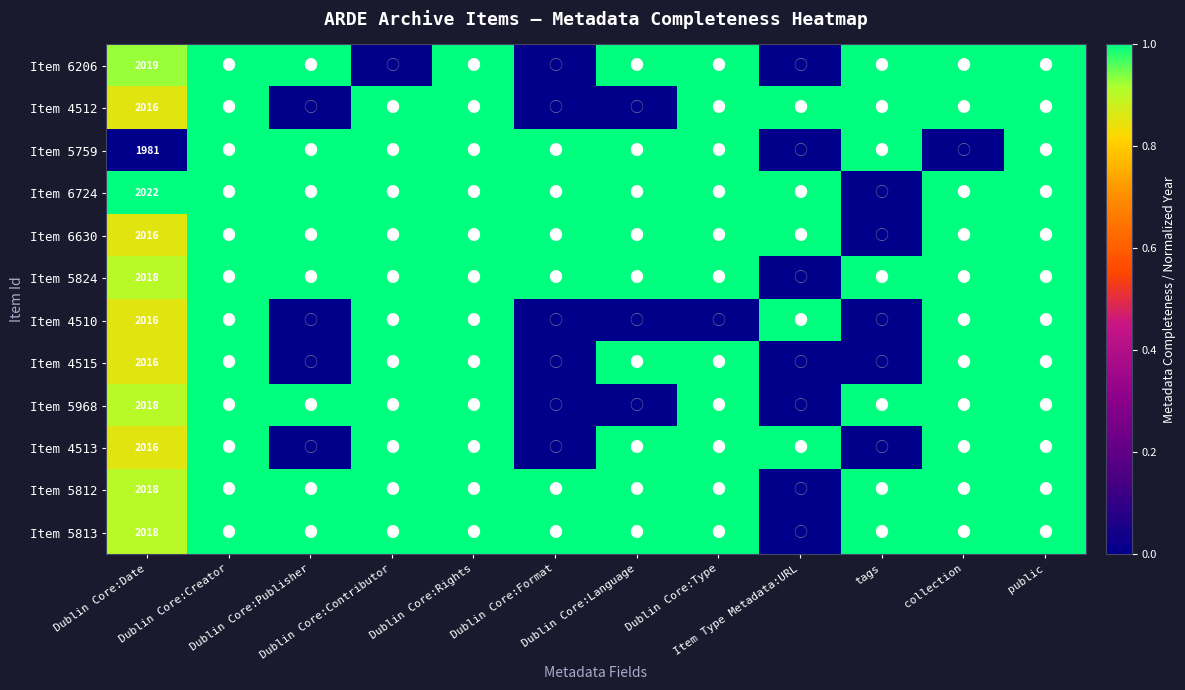

What is the difference between the highest and lowest values at Item Type Metadata:URL?

1.0